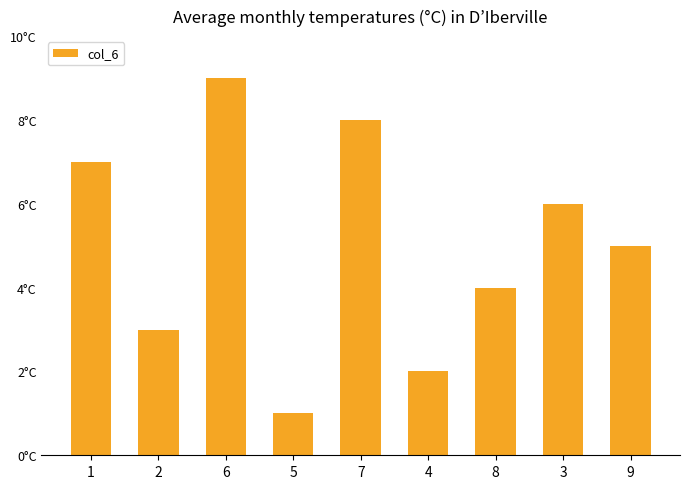

True or false: the data shows 12 at 7.

False